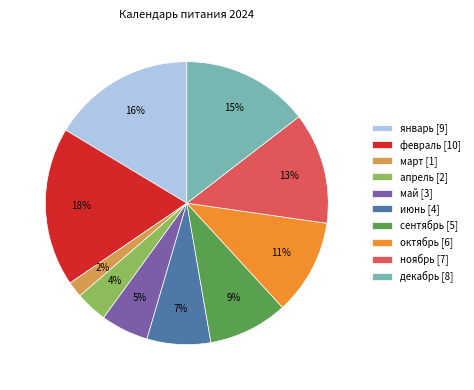

To the nearest percent, what is the difference between the largest and smallest slice percentages?

16%